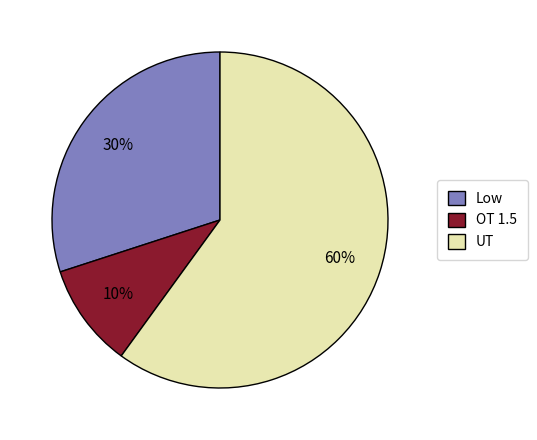

Rank the categories by value from lowest to highest.

OT 1.5, Low, UT